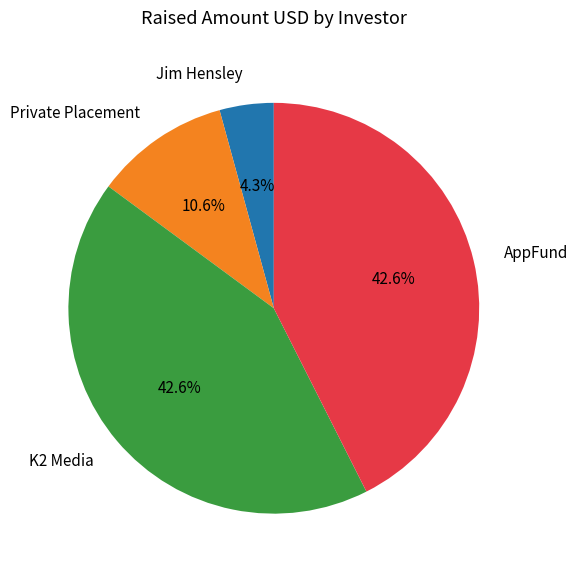

Do AppFund and K2 Media together represent more than half of the pie?

Yes